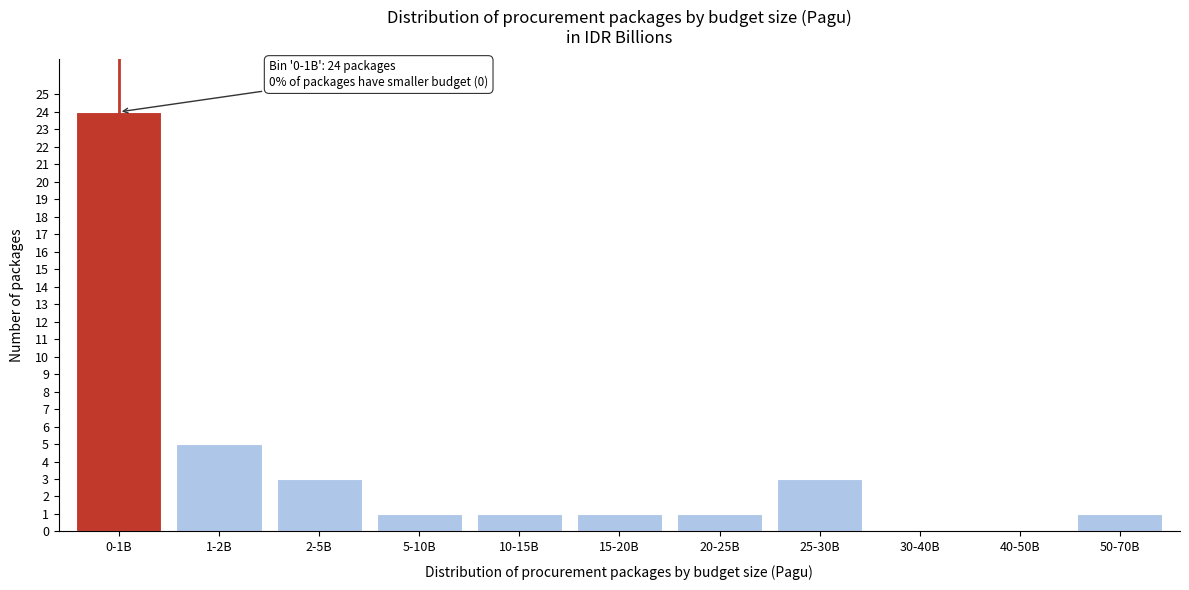

Reading left to right, extract all data points from this chart.

0-1B=24	1-2B=5	2-5B=3	5-10B=1	10-15B=1	15-20B=1	20-25B=1	25-30B=3	30-40B=0	40-50B=0	50-70B=1